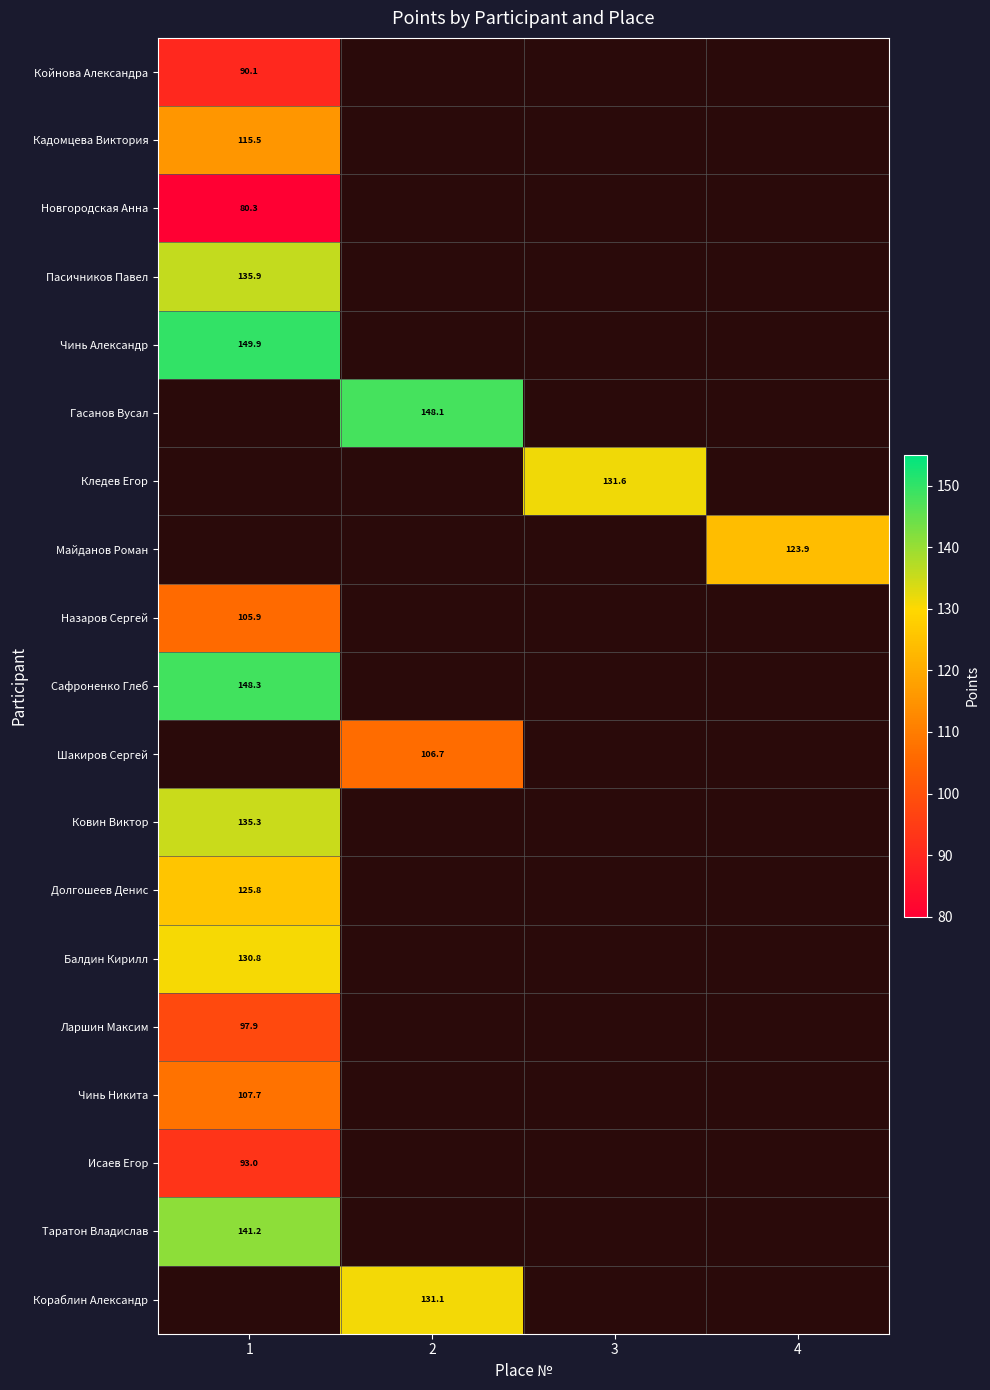

True or false: Балдин Кирилл has a value of 177.5 at 1.

False